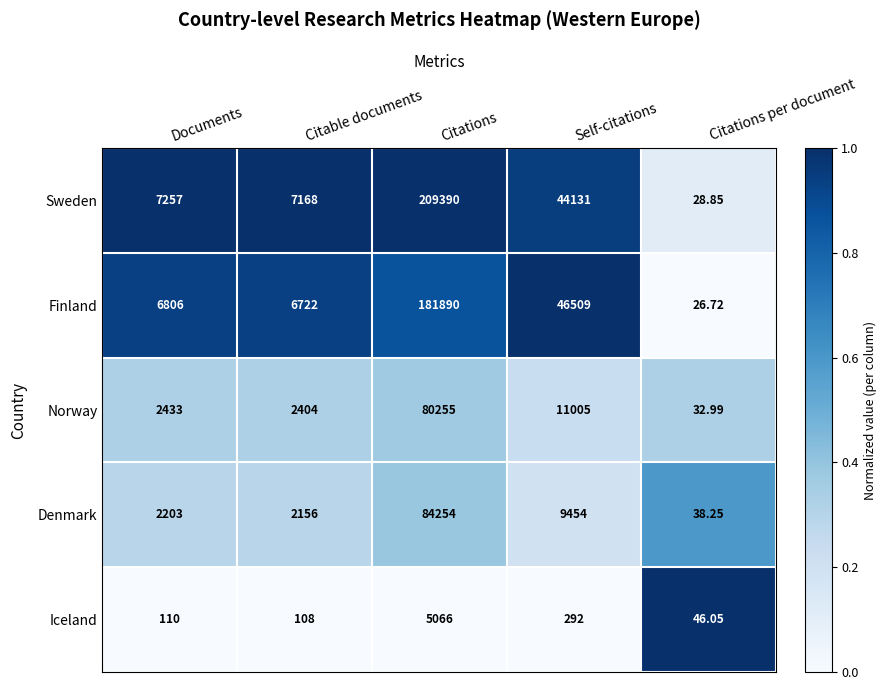

How many categories are shown in the chart?

5